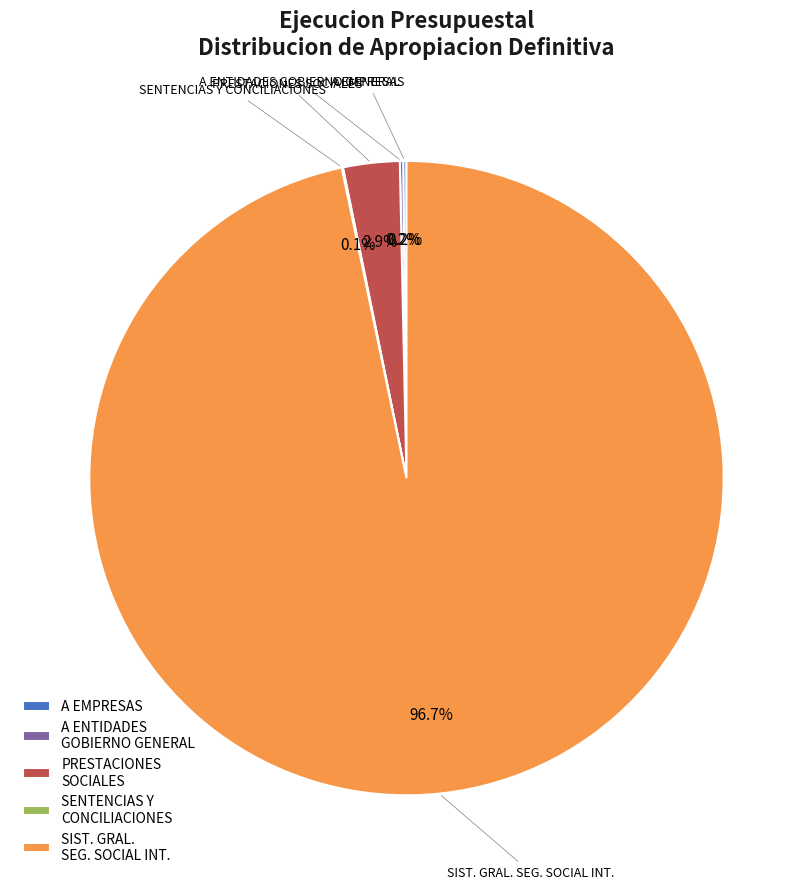

Does any single category account for the majority?

Yes